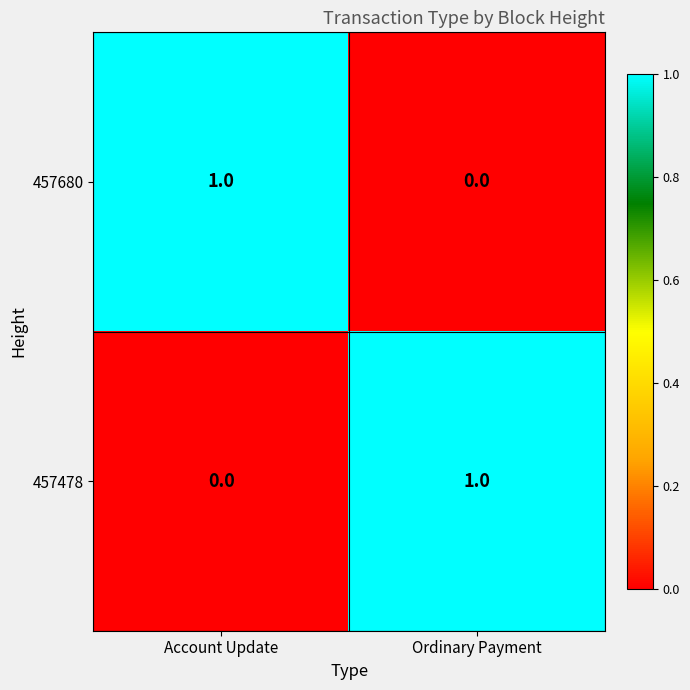

The 457680 series shows 0 at Ordinary Payment. True or false?

True